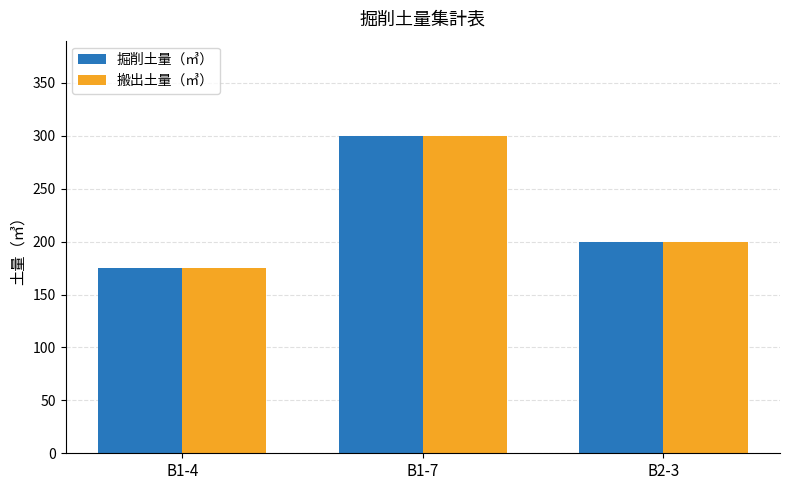

At which label is 搬出土量（㎥） closest to 237?

B2-3